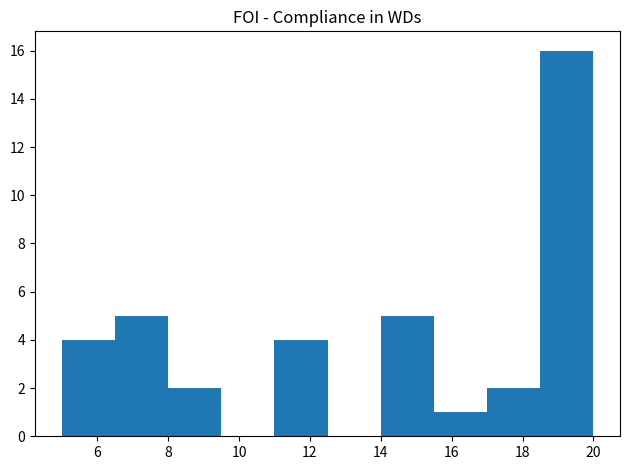

Reading left to right, transcribe this chart: for each bar, give the range it covers on the x-axis and its height. Neither the bar edges nor the heights are printed on the chart, so give them approximately, as read against the axes.

5.0 to 6.5: 4
6.5 to 8.0: 5
8.0 to 9.5: 2
9.5 to 11.0: 0
11.0 to 12.5: 4
12.5 to 14.0: 0
14.0 to 15.5: 5
15.5 to 17.0: 1
17.0 to 18.5: 2
18.5 to 20.0: 16